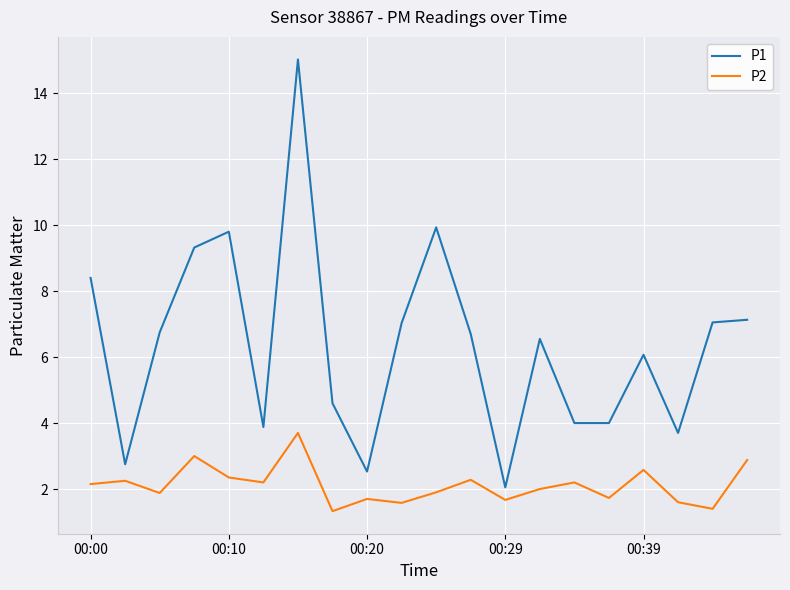

What is the greatest value displayed?

15.0